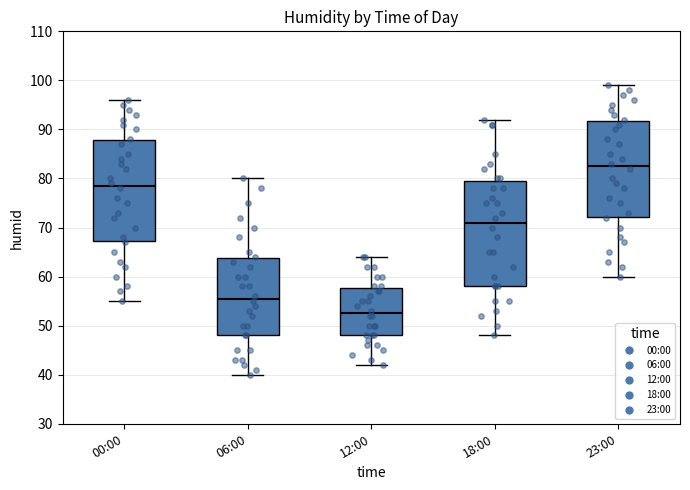

Reading left to right, read every box against the y-axis: the position of its median line, the range the box covers, and the ends of its whiskers. The values are not printed on the chart, so give them approximately, as read against the axis.

00:00: median 79, box 67 to 88, whiskers 55 to 96
06:00: median 56, box 48 to 64, whiskers 40 to 80
12:00: median 53, box 48 to 58, whiskers 42 to 64
18:00: median 71, box 58 to 80, whiskers 48 to 92
23:00: median 83, box 72 to 92, whiskers 60 to 99